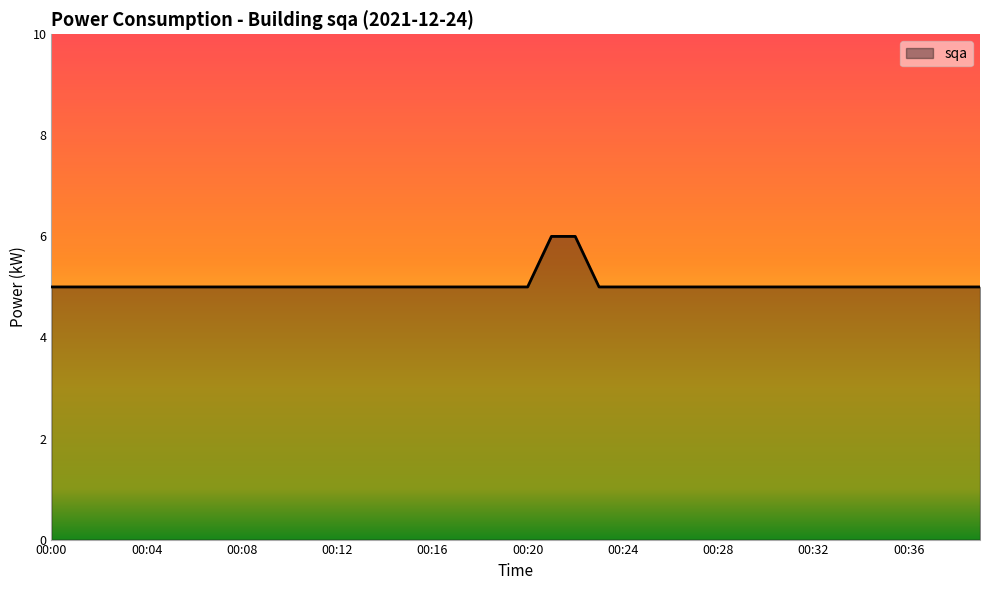

What is the smallest value displayed?

5